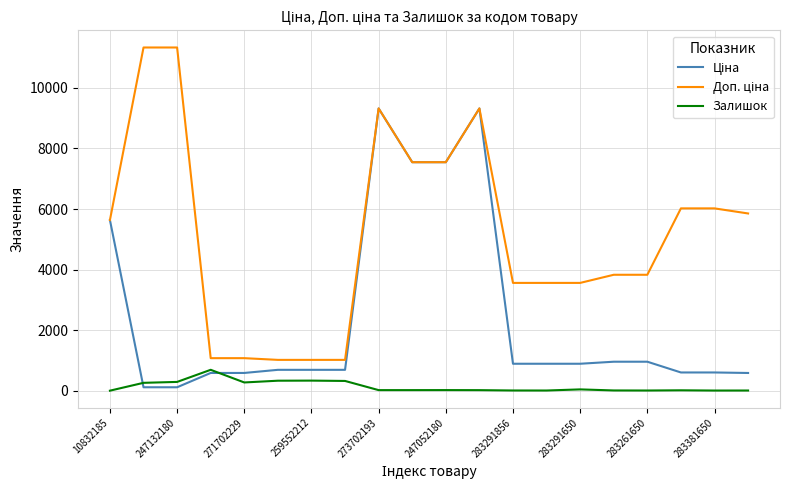

How many lines are shown in the chart?

3